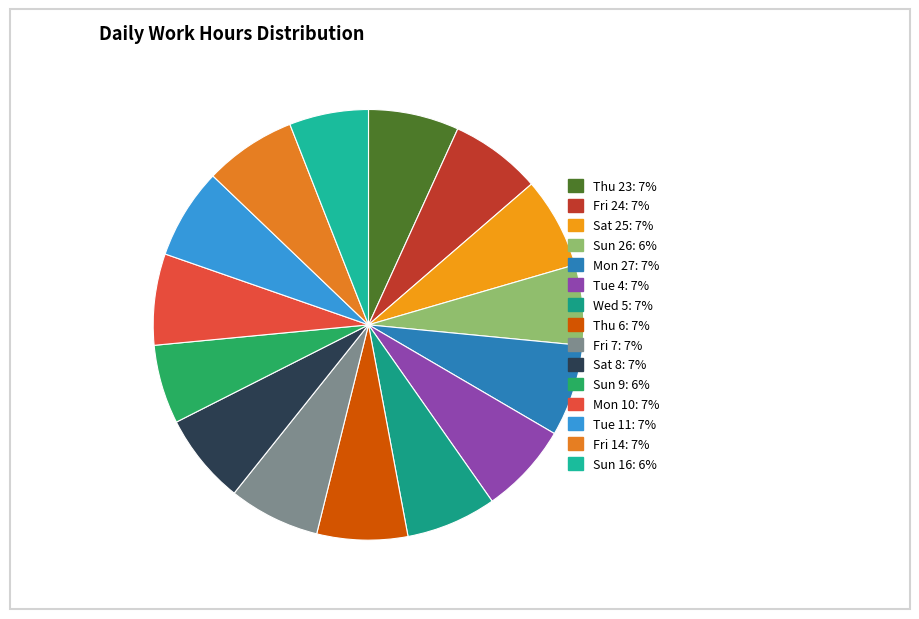

To the nearest percent, what is the difference between the Sun 26 and Wed 5 slice percentages?

1%